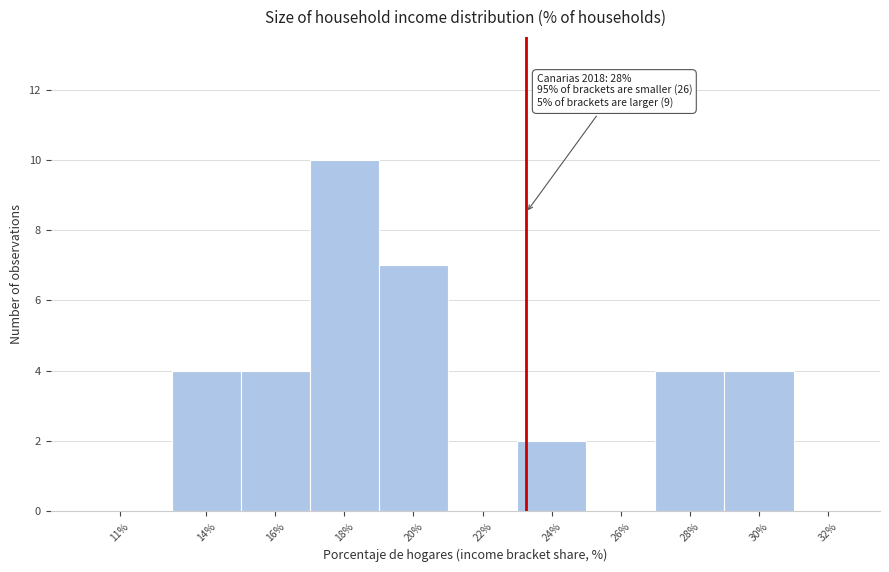

Reading right to left, what are all the values shown in this chart?

32%=0	30%=4	28%=4	26%=0	24%=2	22%=0	20%=7	18%=10	16%=4	14%=4	11%=0